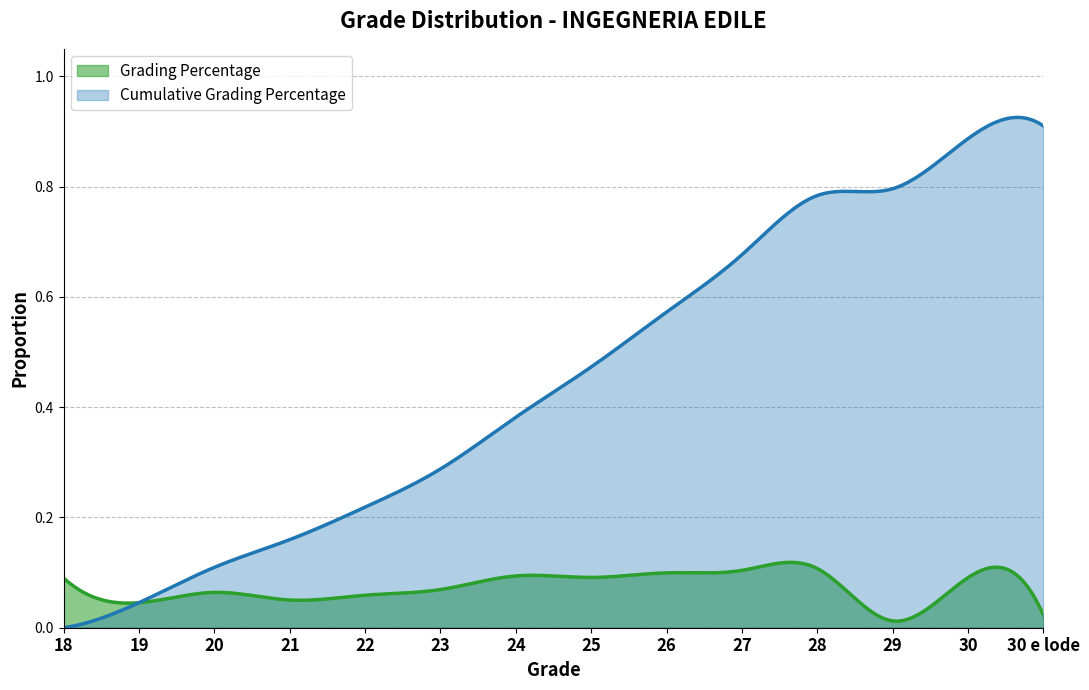

List the series in order of their peak value, highest first.

Cumulative Grading Percentage, Grading Percentage